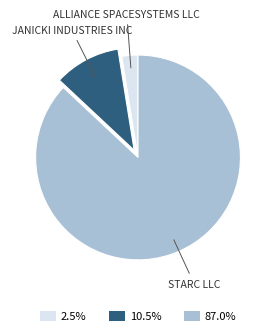

Does 87.0% represent more than half of the total?

Yes